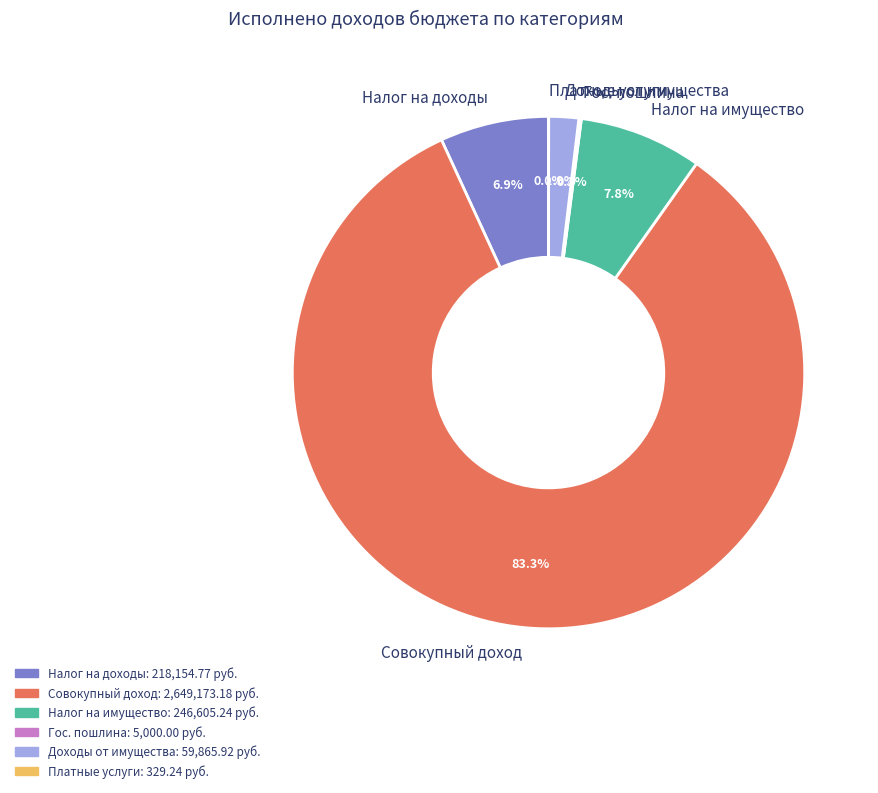

Does any single category account for the majority?

Yes